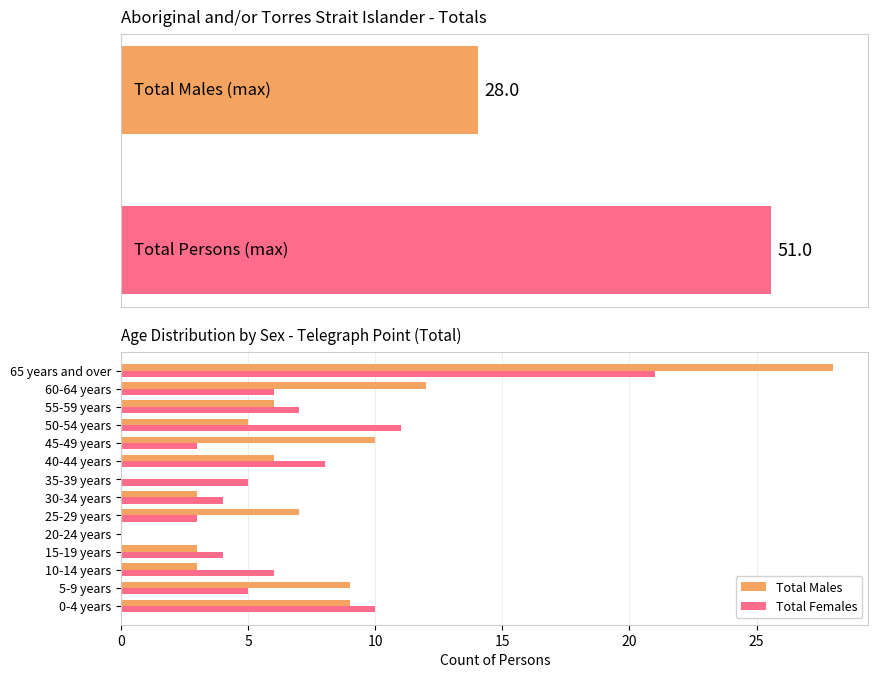

Reading left to right, extract all data points from this chart.

Total Males: 9	9	3	3	0	7	3	0	6	10	5	6	12	28
Total Females: 10	5	6	4	0	3	4	5	8	3	11	7	6	21